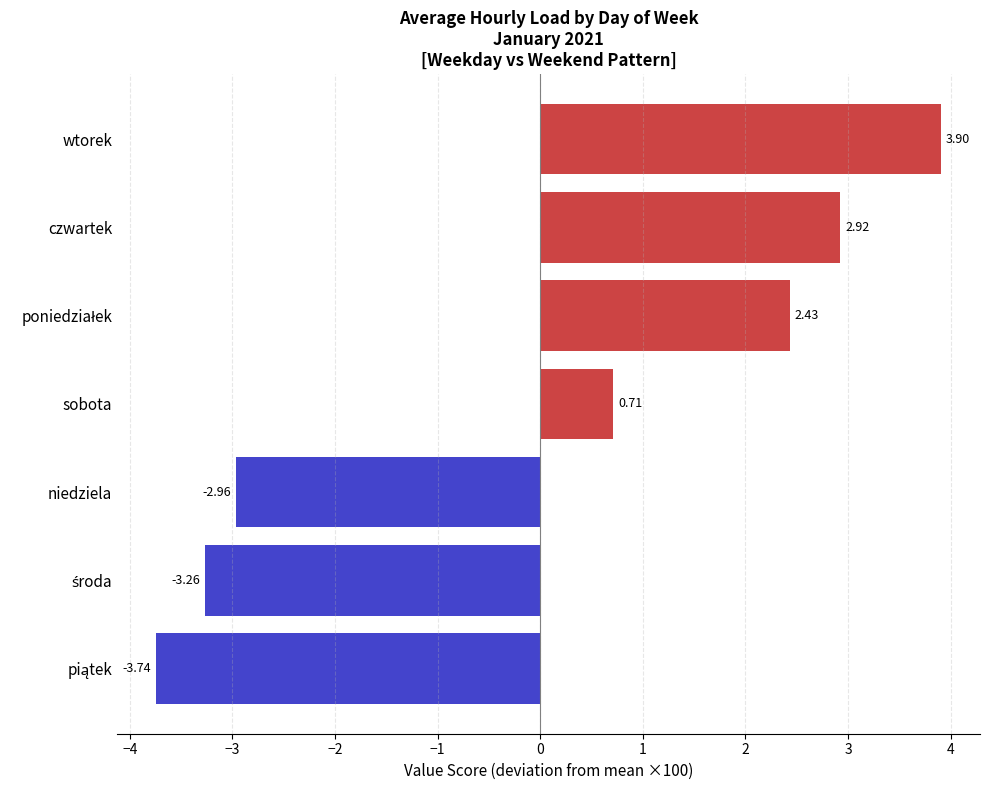

How many values are below 0?

3